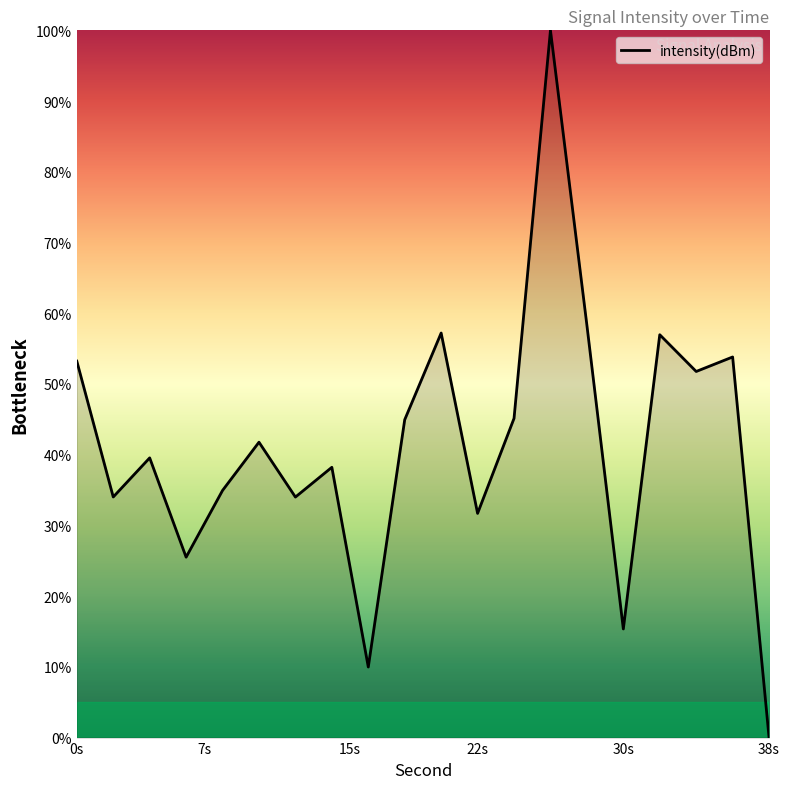

What is the greatest value displayed?

100.0